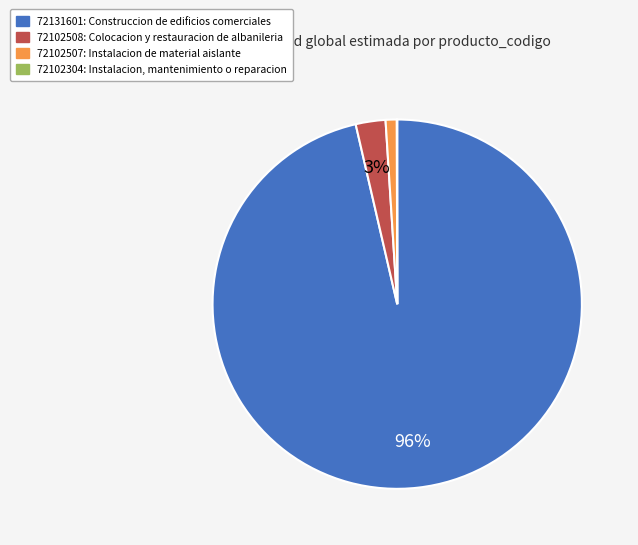

Which slice is the largest?

72131601